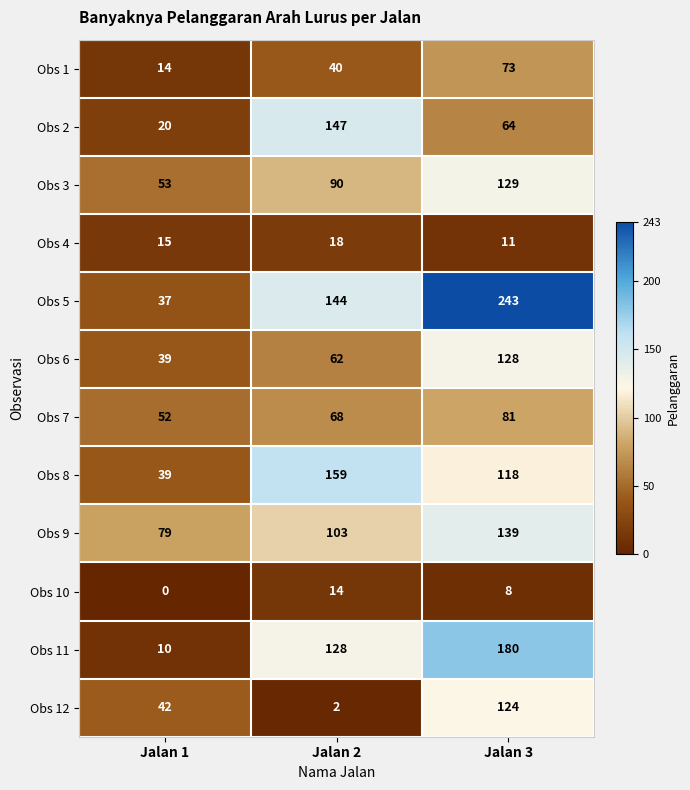

Between Jalan 1 and Jalan 2, which series saw the biggest shift?

Obs 2